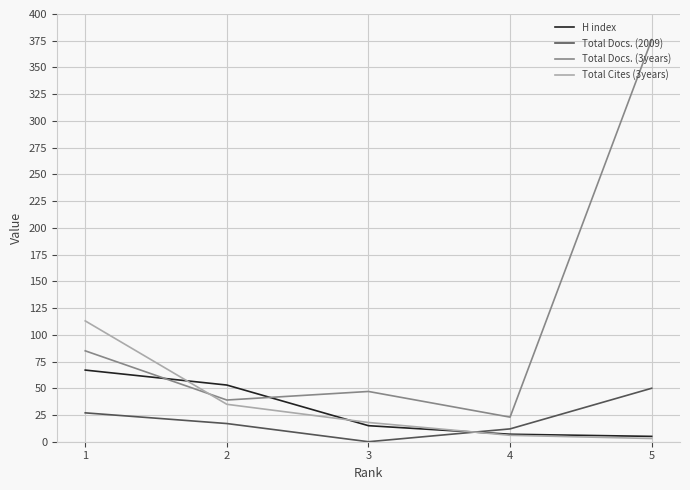

At how many categories does at least one series exceed 294?

1